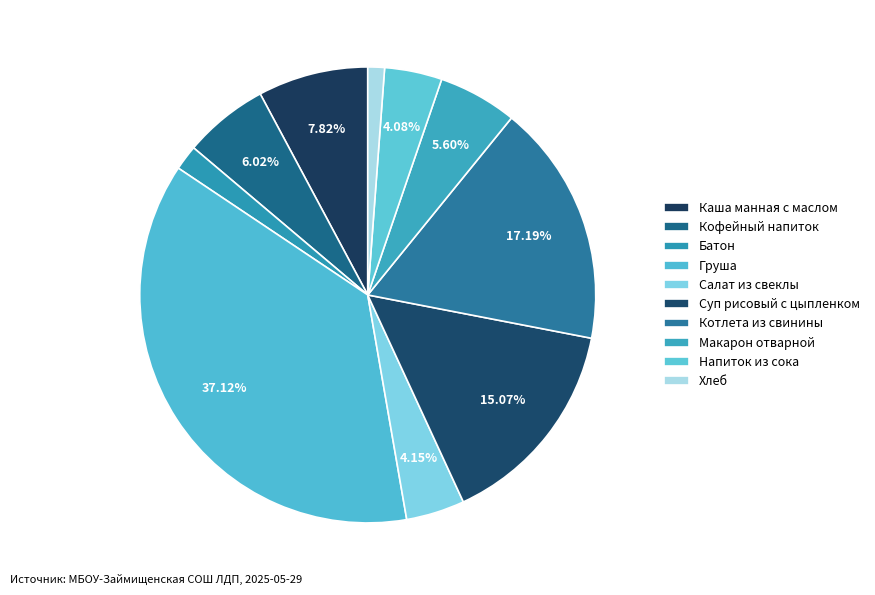

To the nearest percent, what portion does Кофейный напиток represent?

6%